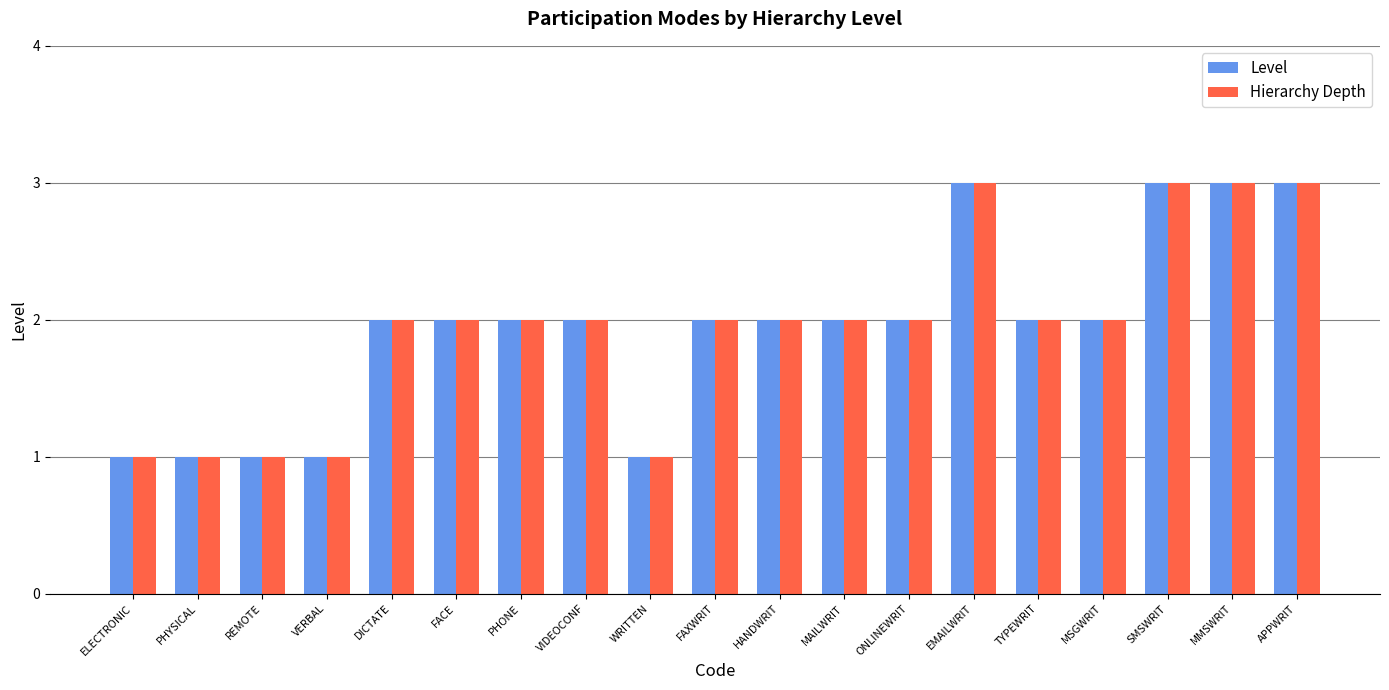

What position from the left is VERBAL?

4